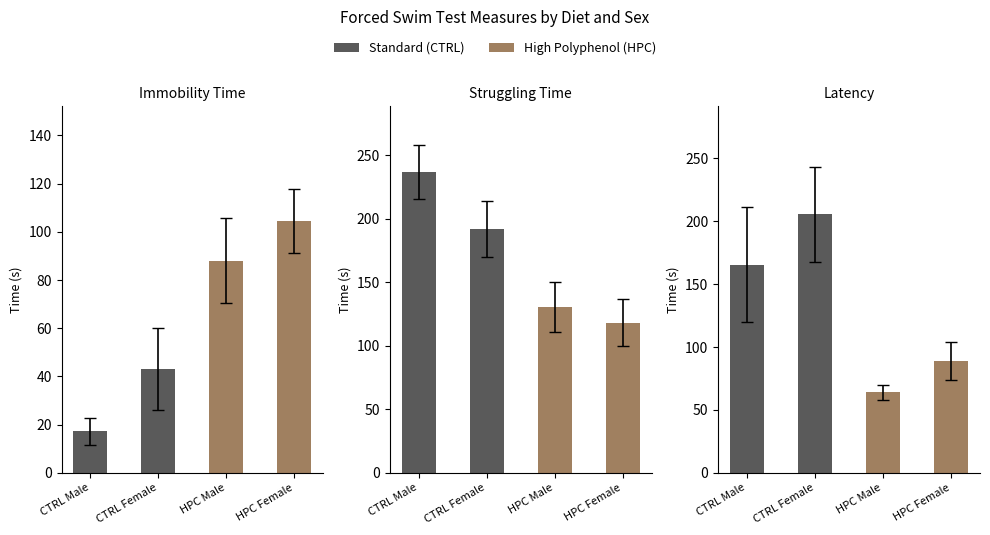

What is the difference between the highest and lowest values at CTRL Female?

162.5